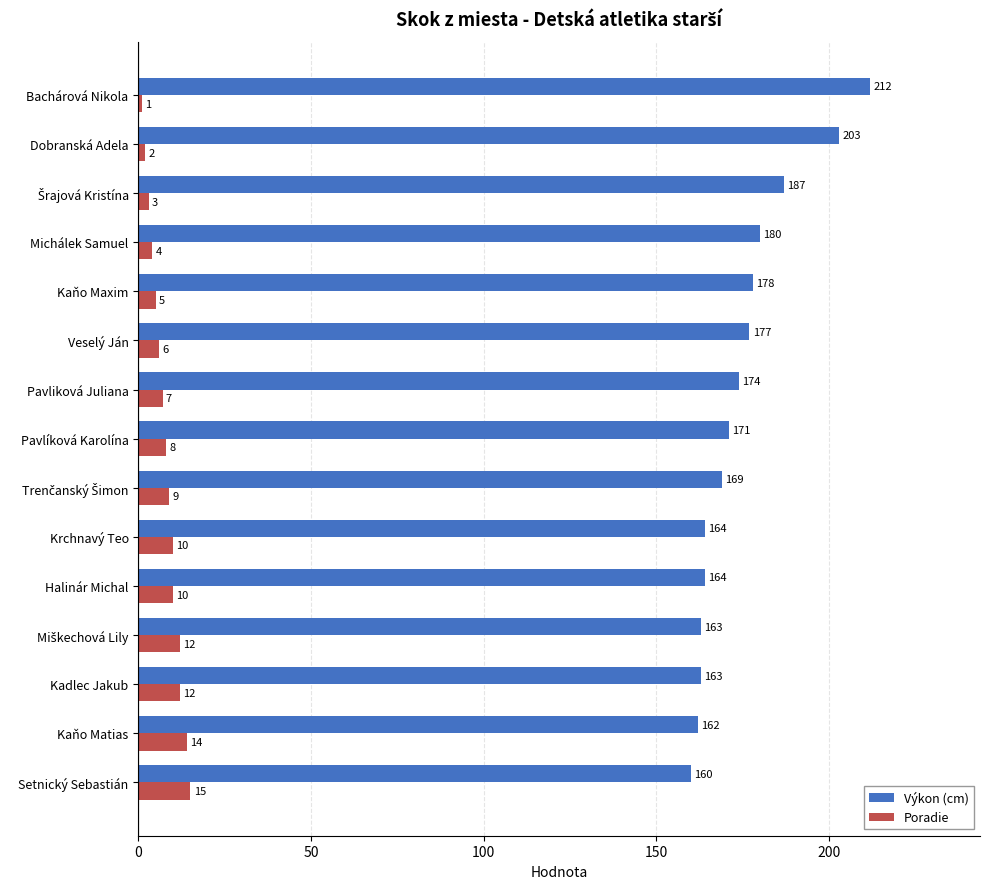

The Výkon (cm) series shows 85 at Bachárová Nikola. True or false?

False